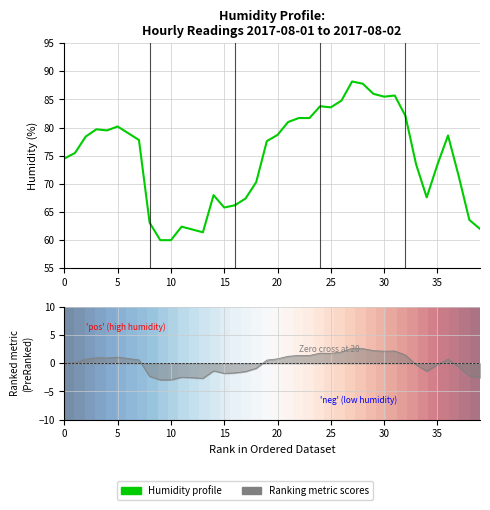

True or false: 0 and Humidity profile cross at least once.

False